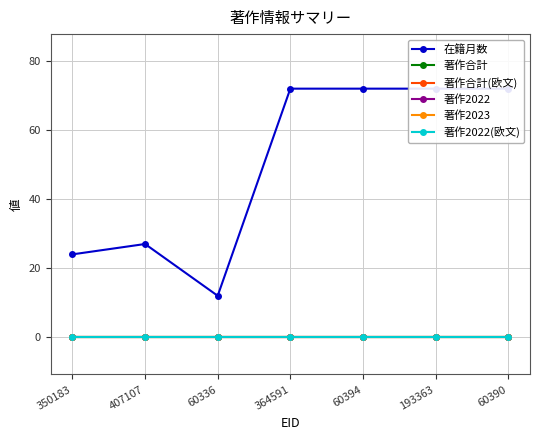

What is the spread (max minus min) of values at 350183?

24